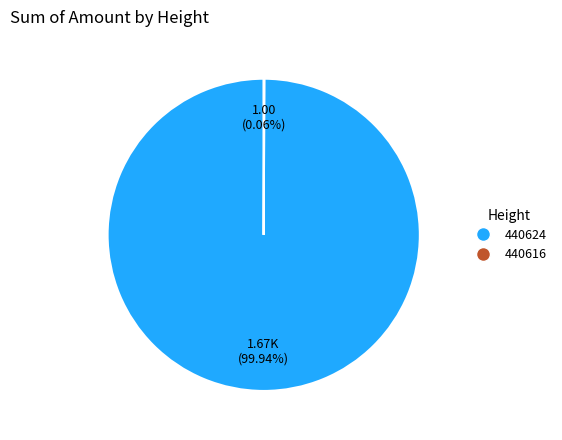

Does any single category account for the majority?

Yes